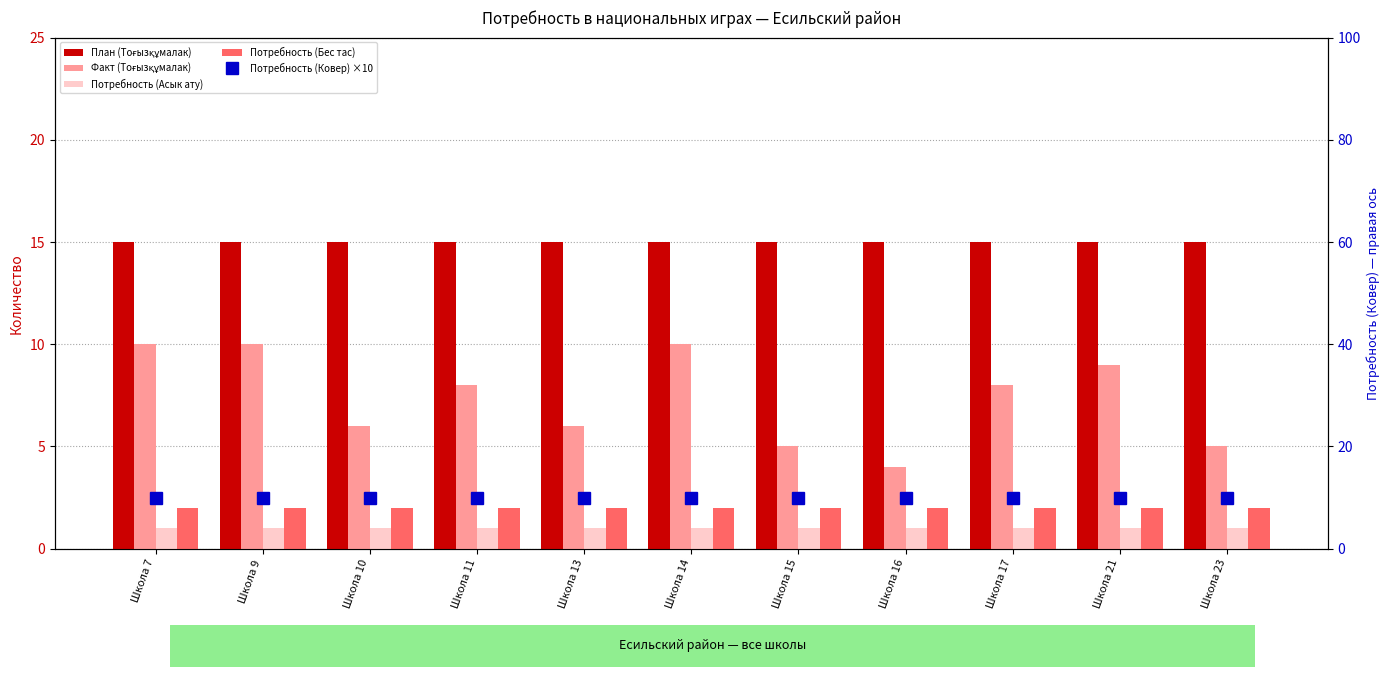

How many distinct data groups are displayed?

5